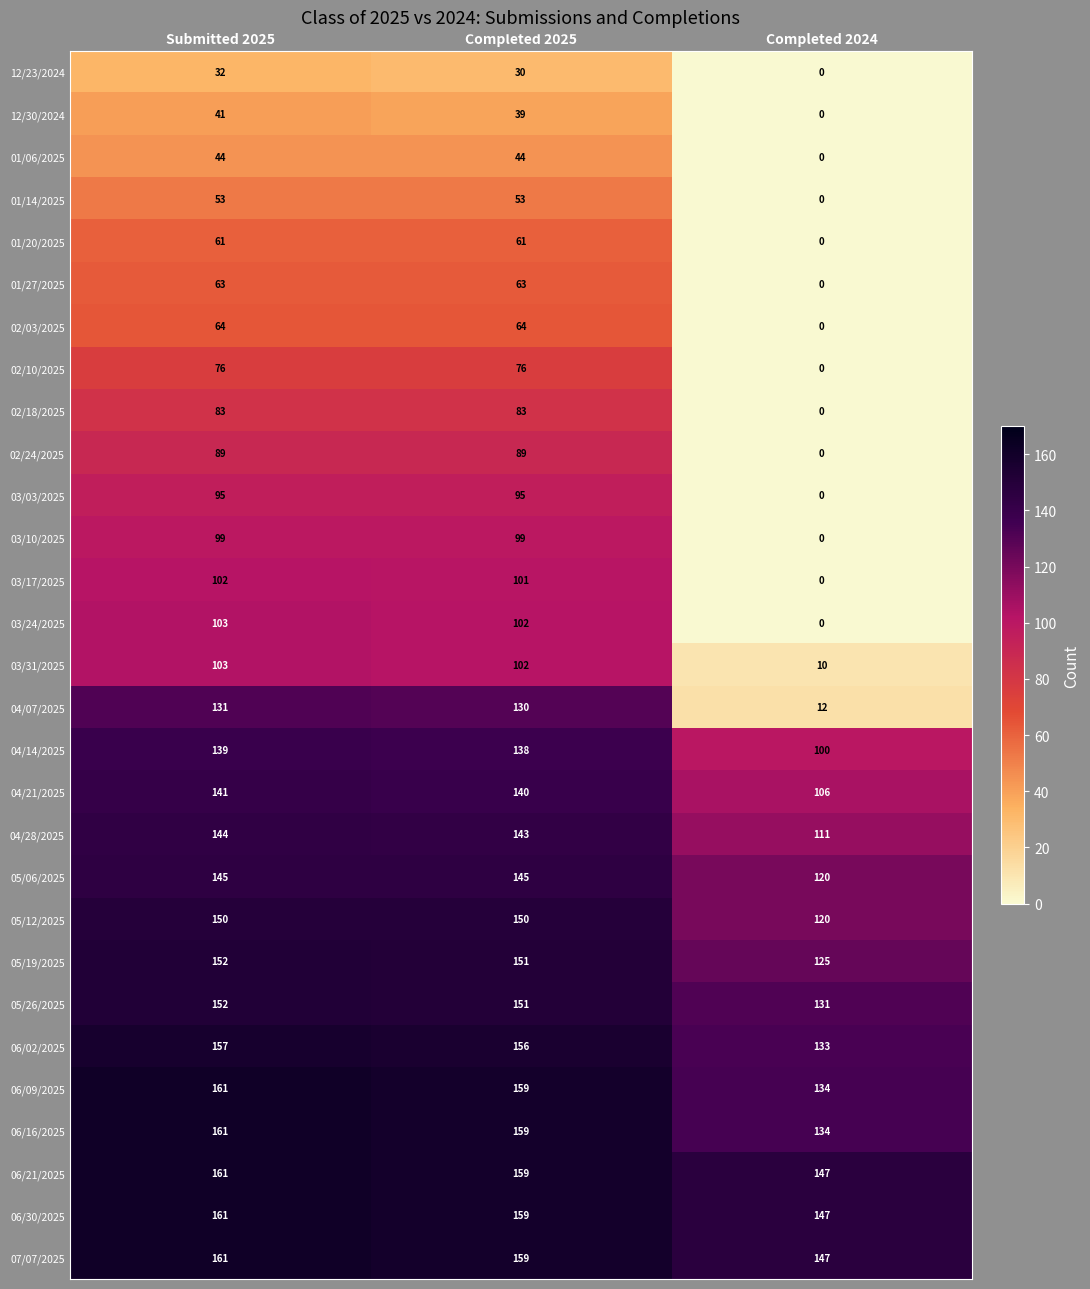

True or false: 12/23/2024 has a value of 32 at Submitted 2025.

True